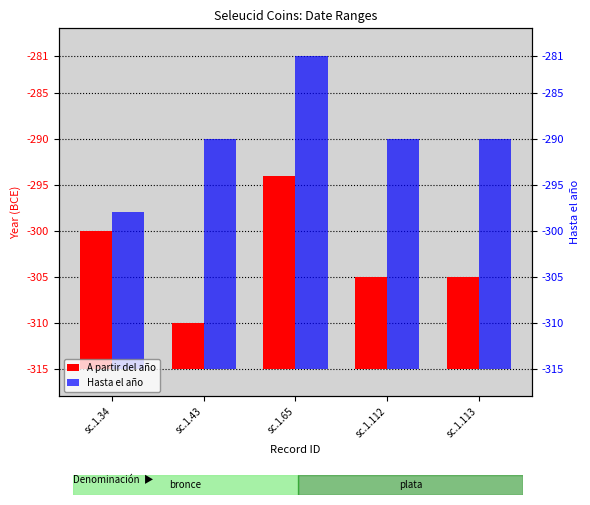

What is the difference between the second highest and minimum values in the A partir del año series?

10